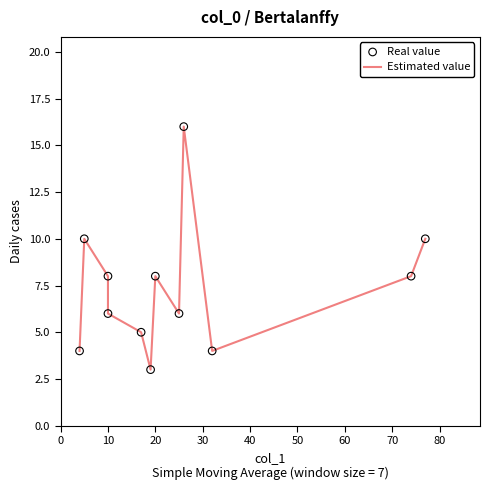

What are all the series names shown in the legend?

Estimated value, Real value